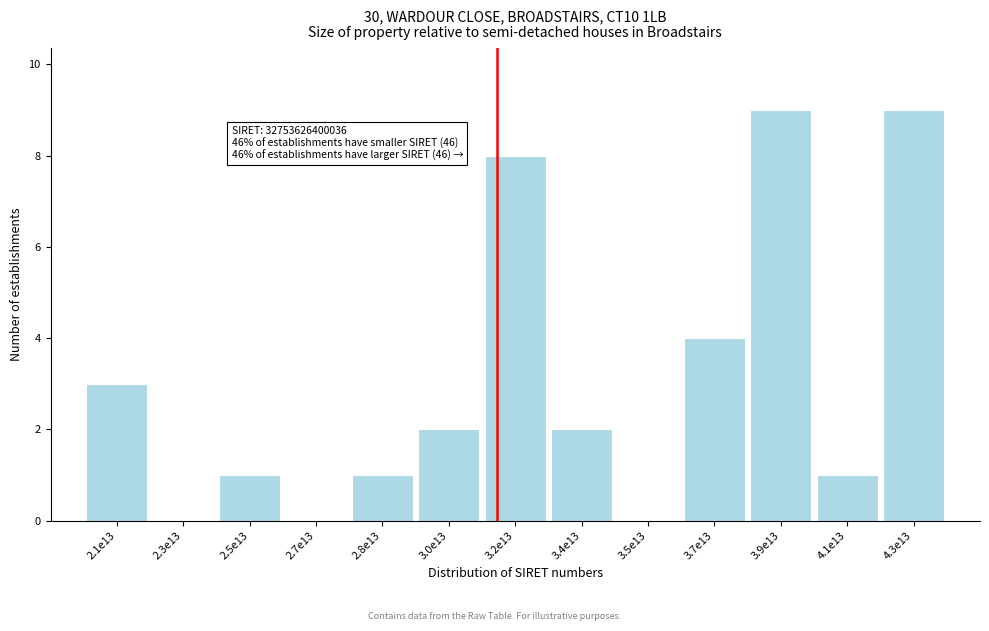

Reading left to right, extract all data points from this chart.

2.1e13=3	2.3e13=0	2.5e13=1	2.7e13=0	2.8e13=1	3.0e13=2	3.2e13=8	3.4e13=2	3.5e13=0	3.7e13=4	3.9e13=9	4.1e13=1	4.3e13=9